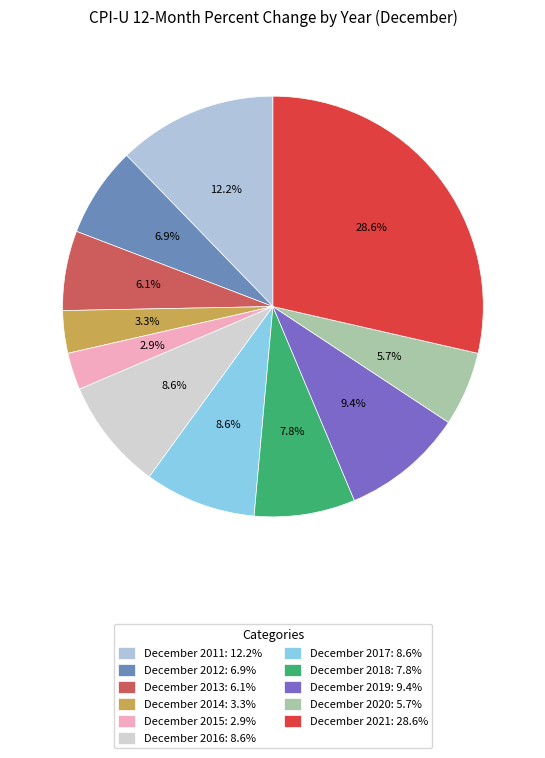

To the nearest percent, what is the average slice percentage?

9%